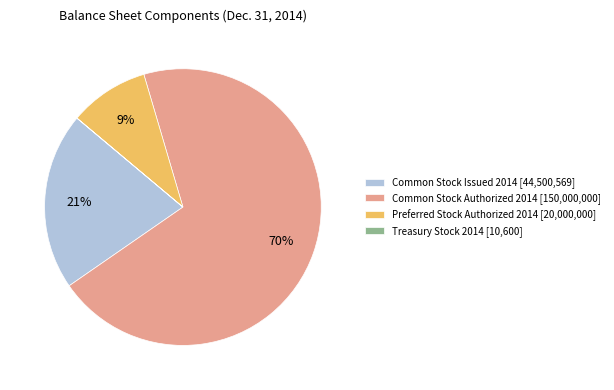

What is the majority slice?

Common Stock Authorized 2014